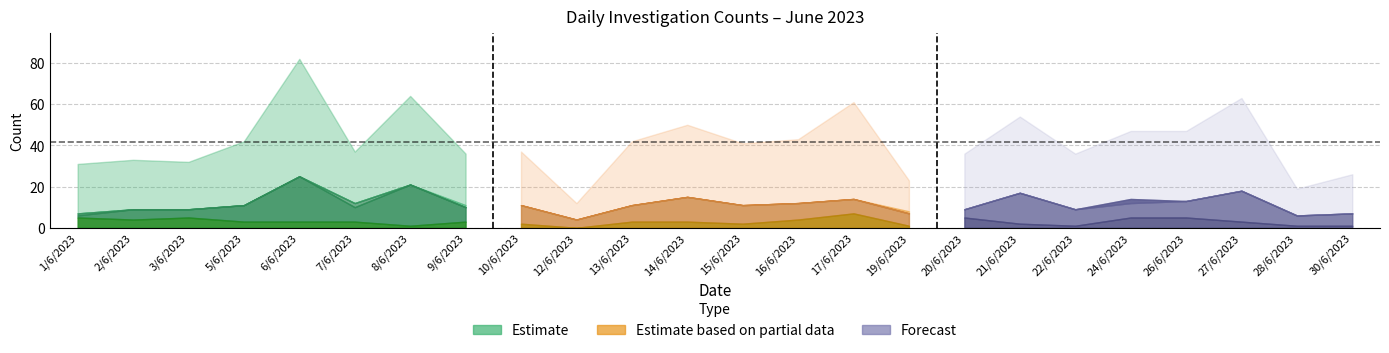

Reading left to right, extract all data points from this chart.

TOTAL: 1/6/2023=31	2/6/2023=33	3/6/2023=32	5/6/2023=42	6/6/2023=82	7/6/2023=37	8/6/2023=64	9/6/2023=36	10/6/2023=37	12/6/2023=12	13/6/2023=42	14/6/2023=50	15/6/2023=41	16/6/2023=43	17/6/2023=61	19/6/2023=23	20/6/2023=36	21/6/2023=54	22/6/2023=36	24/6/2023=47	26/6/2023=47	27/6/2023=63	28/6/2023=19	30/6/2023=26
HB%: 1/6/2023=7	2/6/2023=9	3/6/2023=9	5/6/2023=11	6/6/2023=25	7/6/2023=12	8/6/2023=21	9/6/2023=11	10/6/2023=11	12/6/2023=4	13/6/2023=11	14/6/2023=15	15/6/2023=11	16/6/2023=12	17/6/2023=14	19/6/2023=8	20/6/2023=9	21/6/2023=17	22/6/2023=9	24/6/2023=12	26/6/2023=13	27/6/2023=18	28/6/2023=6	30/6/2023=7
FBc: 1/6/2023=7	2/6/2023=9	3/6/2023=9	5/6/2023=11	6/6/2023=25	7/6/2023=12	8/6/2023=21	9/6/2023=10	10/6/2023=11	12/6/2023=4	13/6/2023=11	14/6/2023=15	15/6/2023=11	16/6/2023=12	17/6/2023=14	19/6/2023=7	20/6/2023=9	21/6/2023=17	22/6/2023=9	24/6/2023=12	26/6/2023=13	27/6/2023=18	28/6/2023=6	30/6/2023=7
URINE: 1/6/2023=6	2/6/2023=9	3/6/2023=9	5/6/2023=11	6/6/2023=25	7/6/2023=10	8/6/2023=21	9/6/2023=10	10/6/2023=11	12/6/2023=4	13/6/2023=11	14/6/2023=15	15/6/2023=11	16/6/2023=12	17/6/2023=14	19/6/2023=7	20/6/2023=9	21/6/2023=17	22/6/2023=9	24/6/2023=14	26/6/2023=13	27/6/2023=18	28/6/2023=6	30/6/2023=7
BSL: 1/6/2023=5	2/6/2023=4	3/6/2023=5	5/6/2023=3	6/6/2023=3	7/6/2023=3	8/6/2023=1	9/6/2023=3	10/6/2023=2	12/6/2023=0	13/6/2023=3	14/6/2023=3	15/6/2023=2	16/6/2023=4	17/6/2023=7	19/6/2023=1	20/6/2023=5	21/6/2023=2	22/6/2023=1	24/6/2023=5	26/6/2023=5	27/6/2023=3	28/6/2023=1	30/6/2023=1